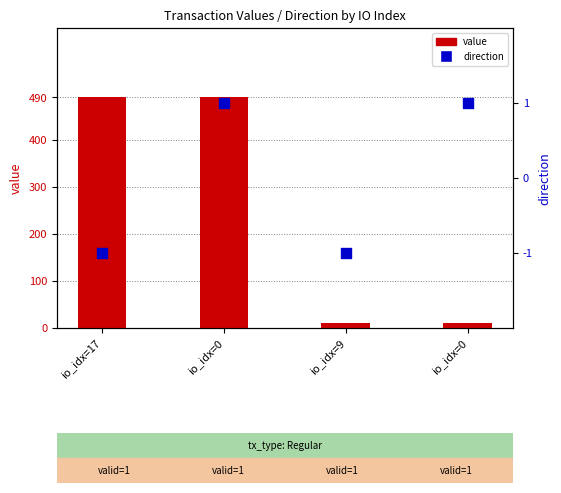

What are all the series names shown in the legend?

value, direction